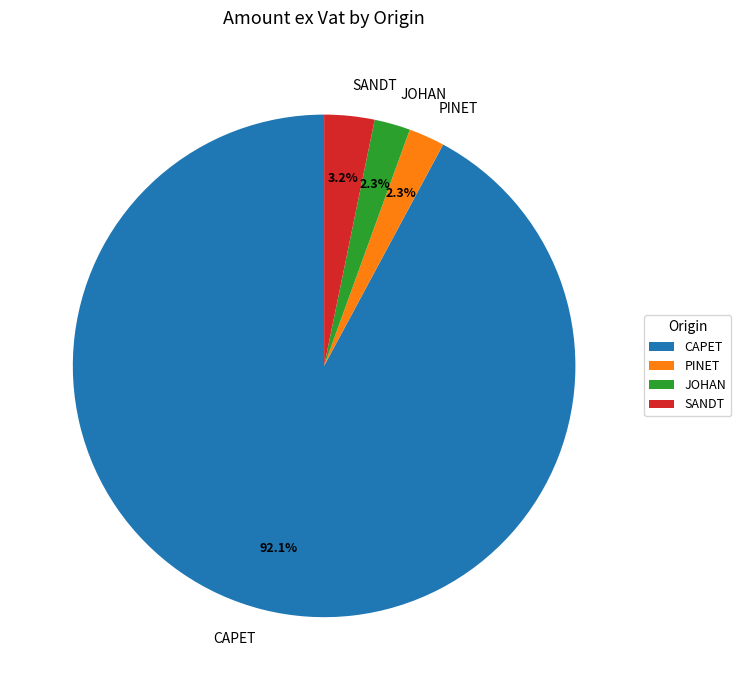

What is the largest slice in the pie chart?

CAPET